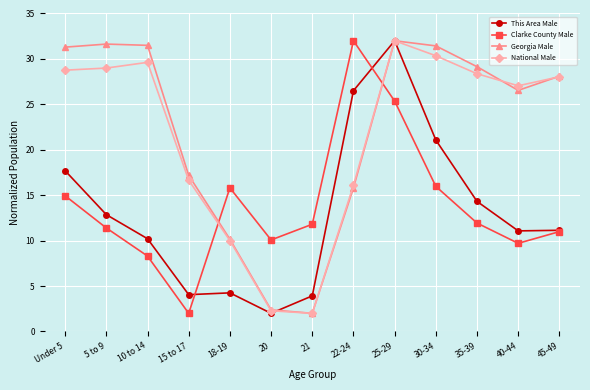

True or false: Georgia Male and This Area Male intersect in this chart.

True